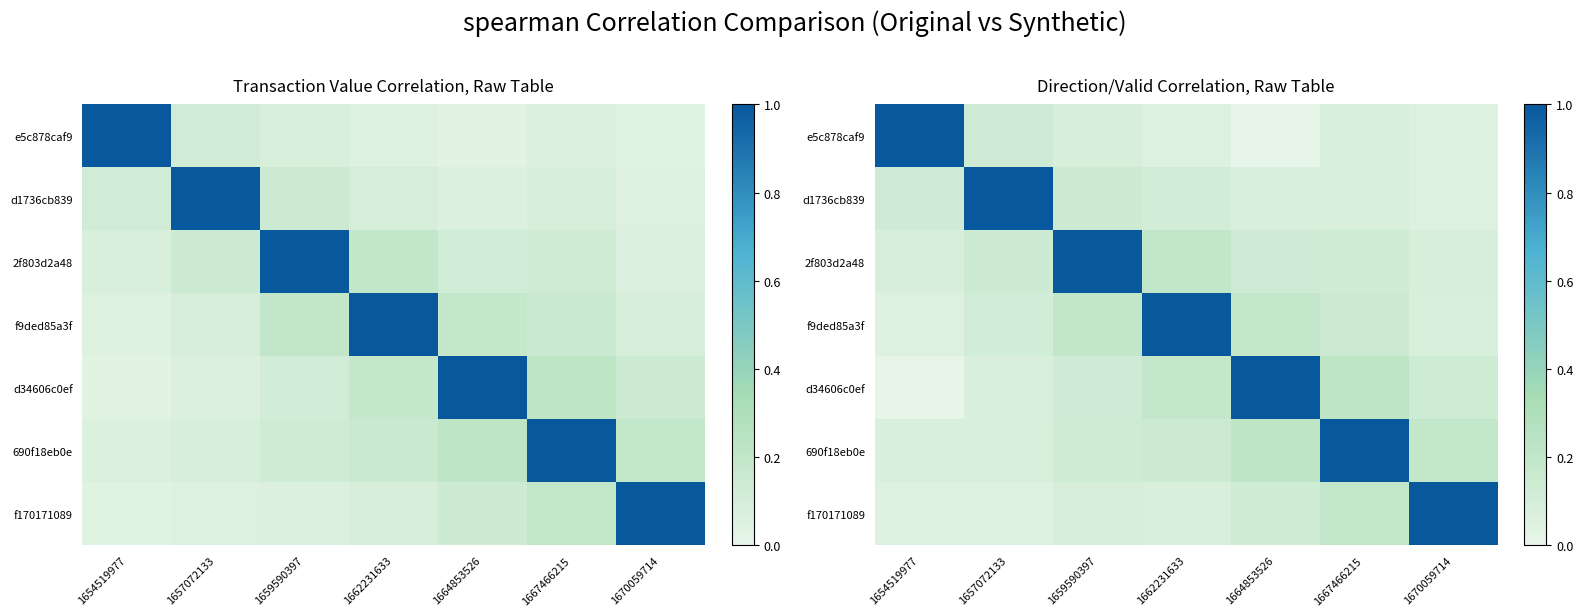

The value of f170171089 at 1670059714 is 1.0. True or false?

True